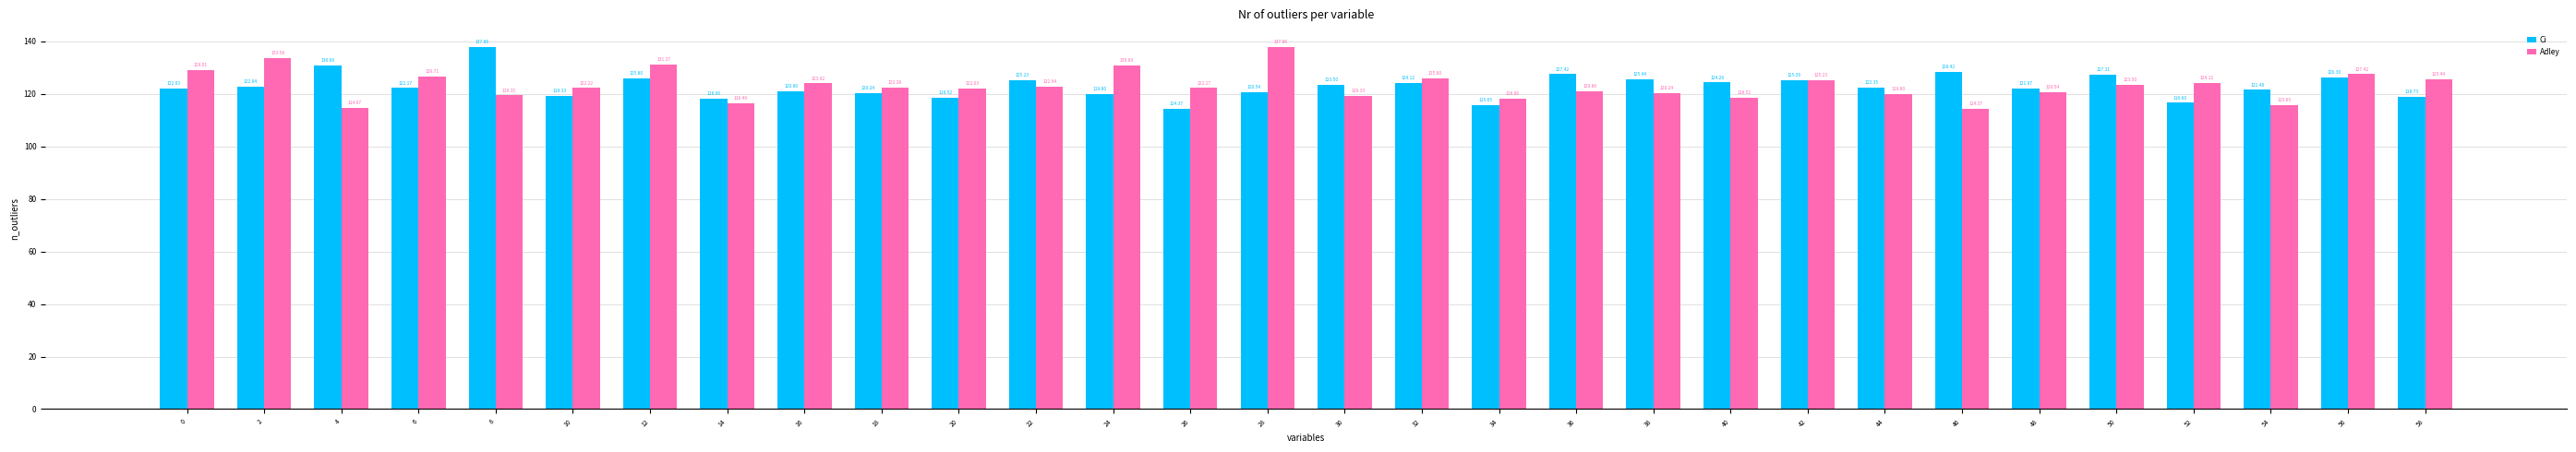

Which series changed the most between 16 and 52?

Ci